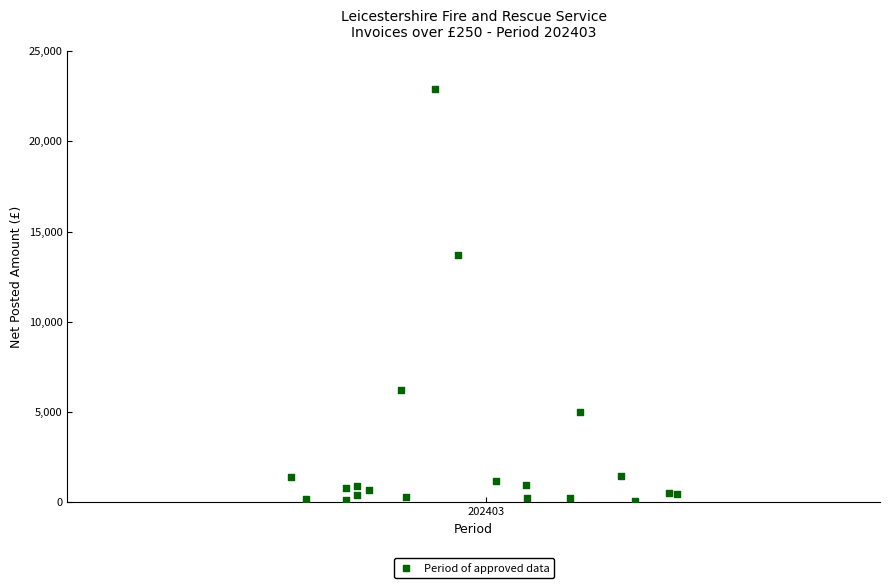

What Y value in the scatter plot is closest to 11486?

13706.1